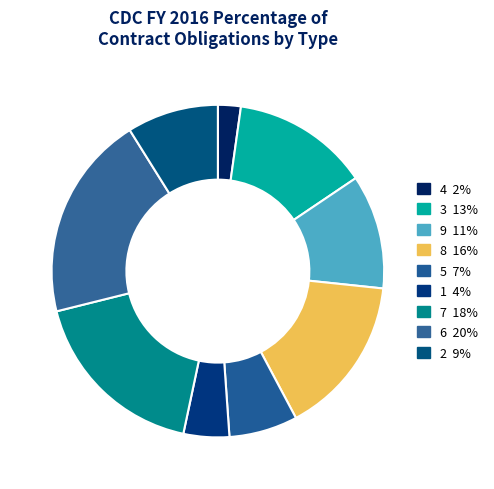

Rank the categories by value from highest to lowest.

6, 7, 8, 3, 9, 2, 5, 1, 4